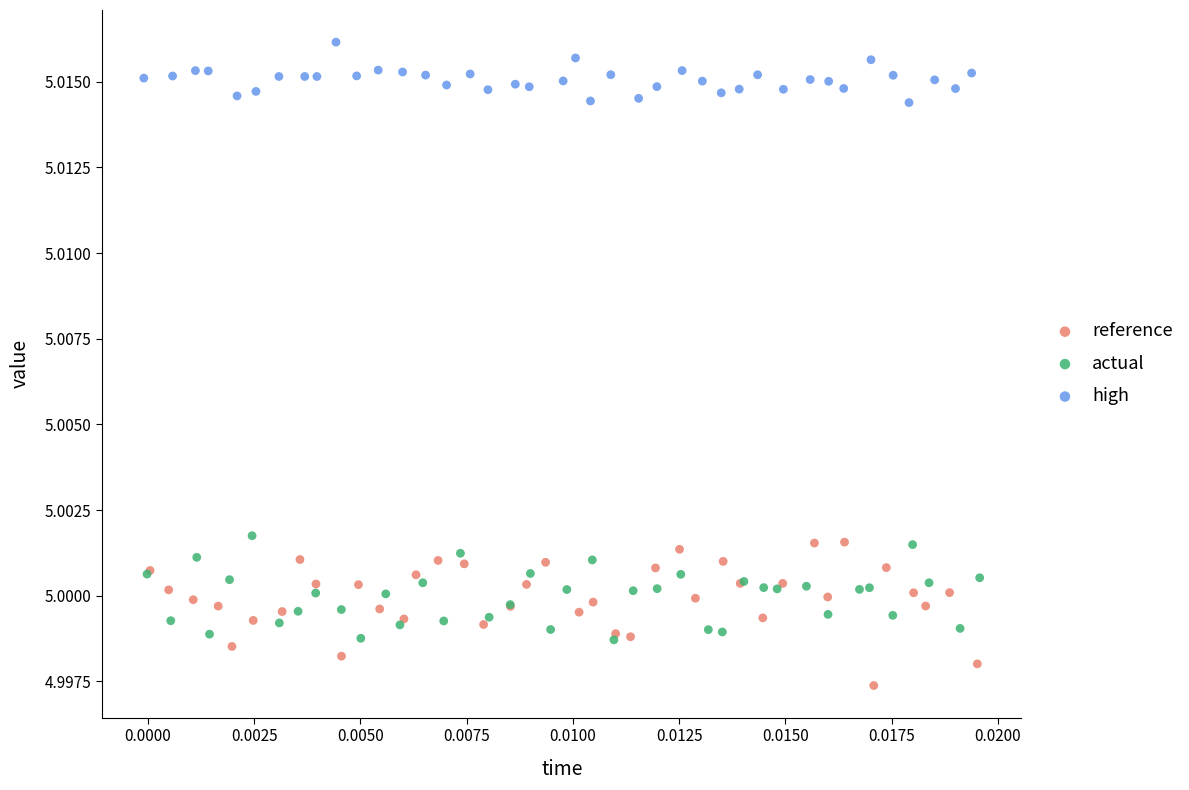

Which series contains the highest Y value?

high